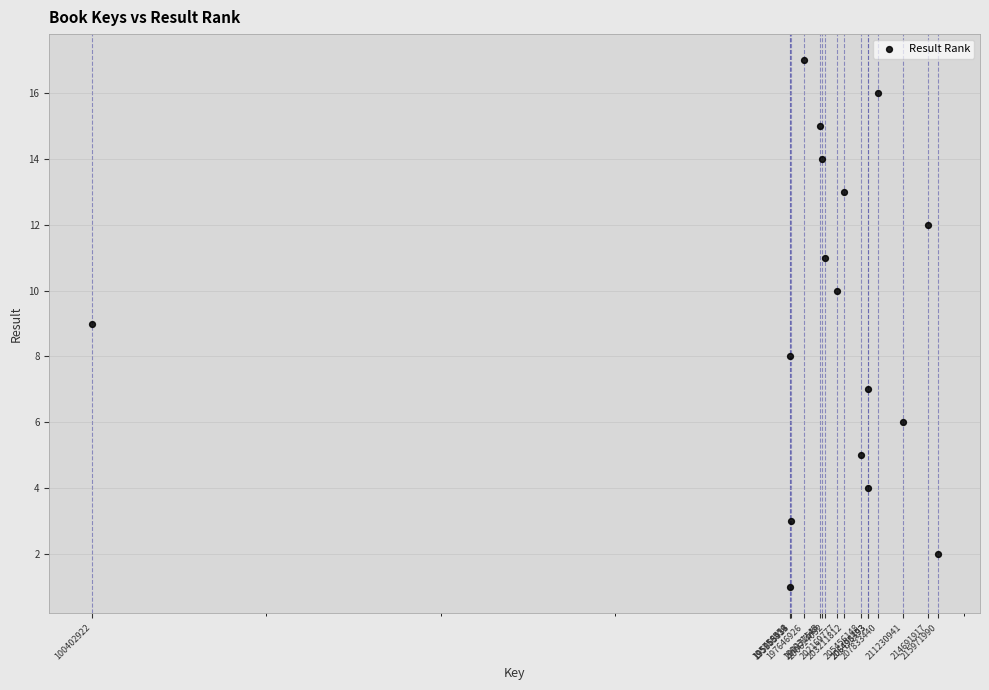

What is the range of X values (max minus min)?

115569068